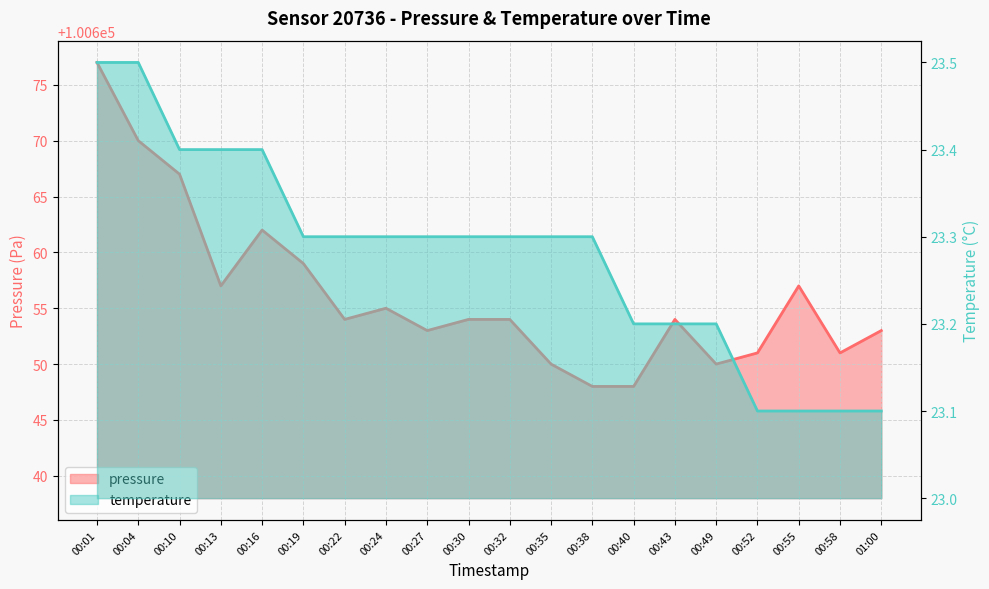

Reading left to right, extract all data points from this chart.

pressure: 00:01=100677.0	00:04=100670.0	00:10=100667.0	00:13=100657.0	00:16=100662.0	00:19=100659.0	00:22=100654.0	00:24=100655.0	00:27=100653.0	00:30=100654.0	00:32=100654.0	00:35=100650.0	00:38=100648.0	00:40=100648.0	00:43=100654.0	00:49=100650.0	00:52=100651.0	00:55=100657.0	00:58=100651.0	01:00=100653.0
temperature: 00:01=23.5	00:04=23.5	00:10=23.4	00:13=23.4	00:16=23.4	00:19=23.3	00:22=23.3	00:24=23.3	00:27=23.3	00:30=23.3	00:32=23.3	00:35=23.3	00:38=23.3	00:40=23.2	00:43=23.2	00:49=23.2	00:52=23.1	00:55=23.1	00:58=23.1	01:00=23.1